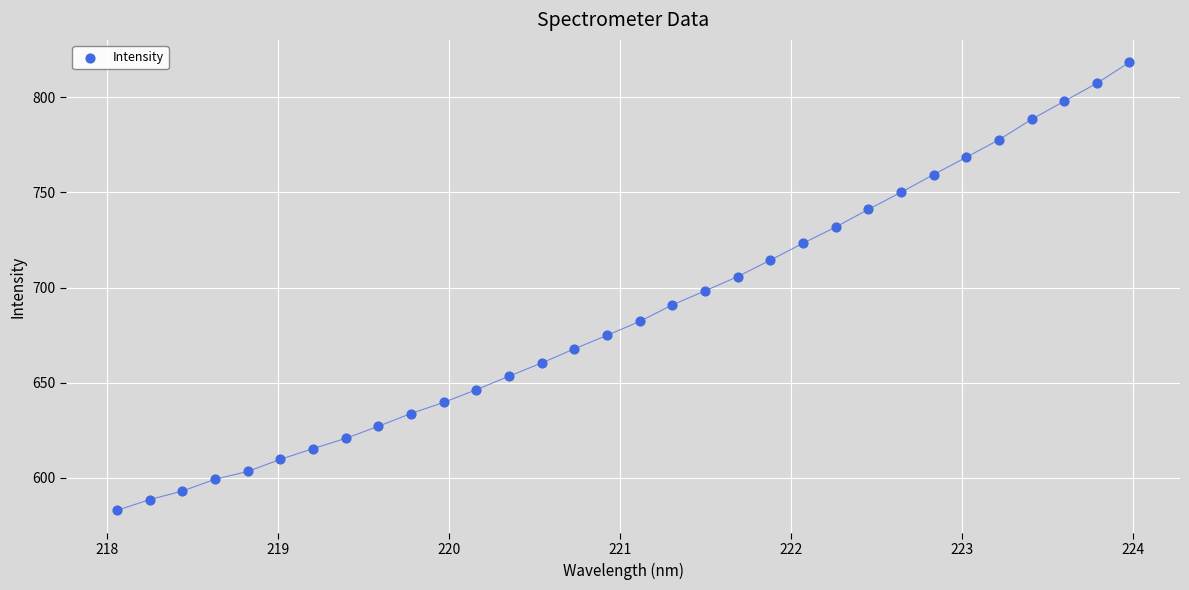

What is the range of X values (max minus min)?

5.9